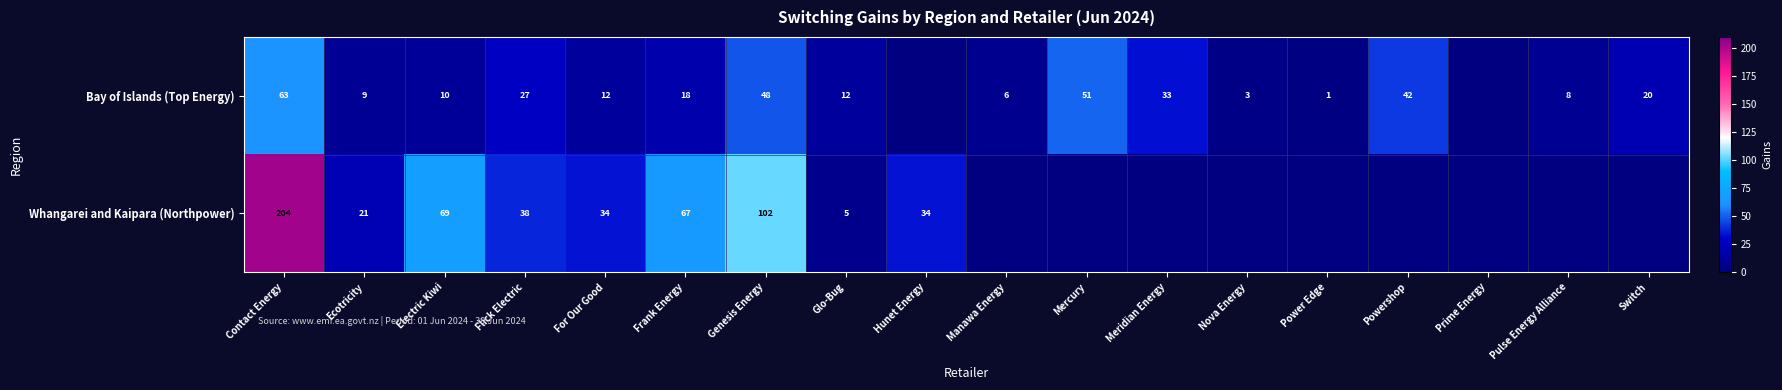

At Glo-Bug, list the series in order from smallest to largest.

Whangarei and Kaipara (Northpower), Bay of Islands (Top Energy)